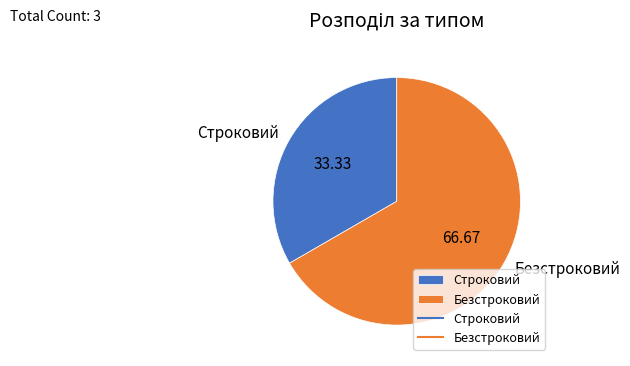

Is there a majority slice in this chart?

Yes